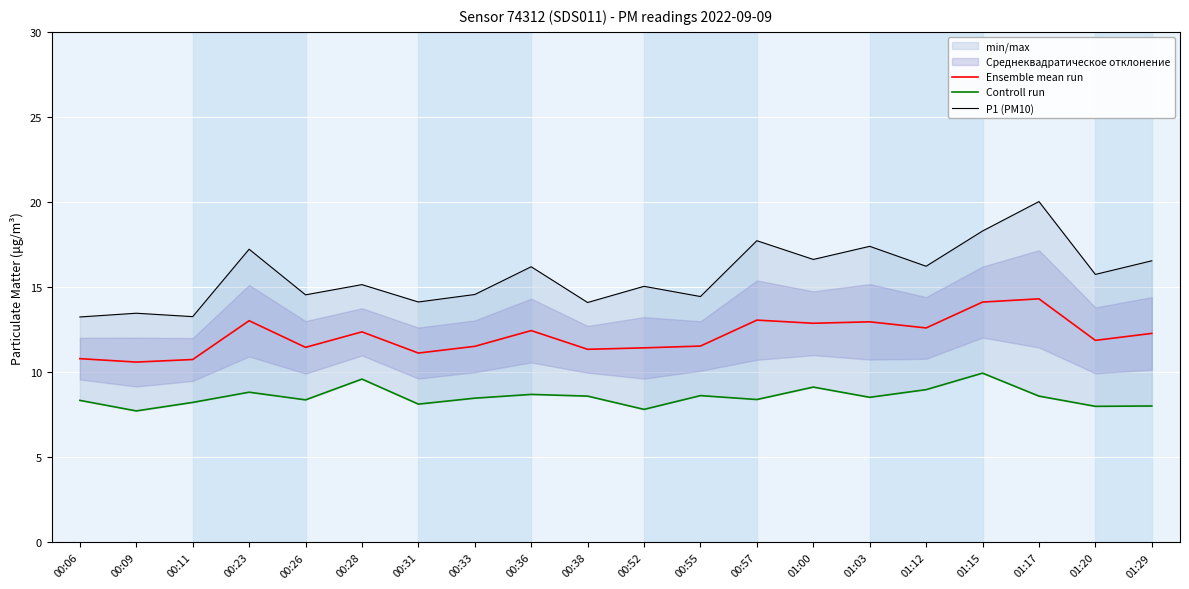

At which label does Controll run reach its minimum?

00:09